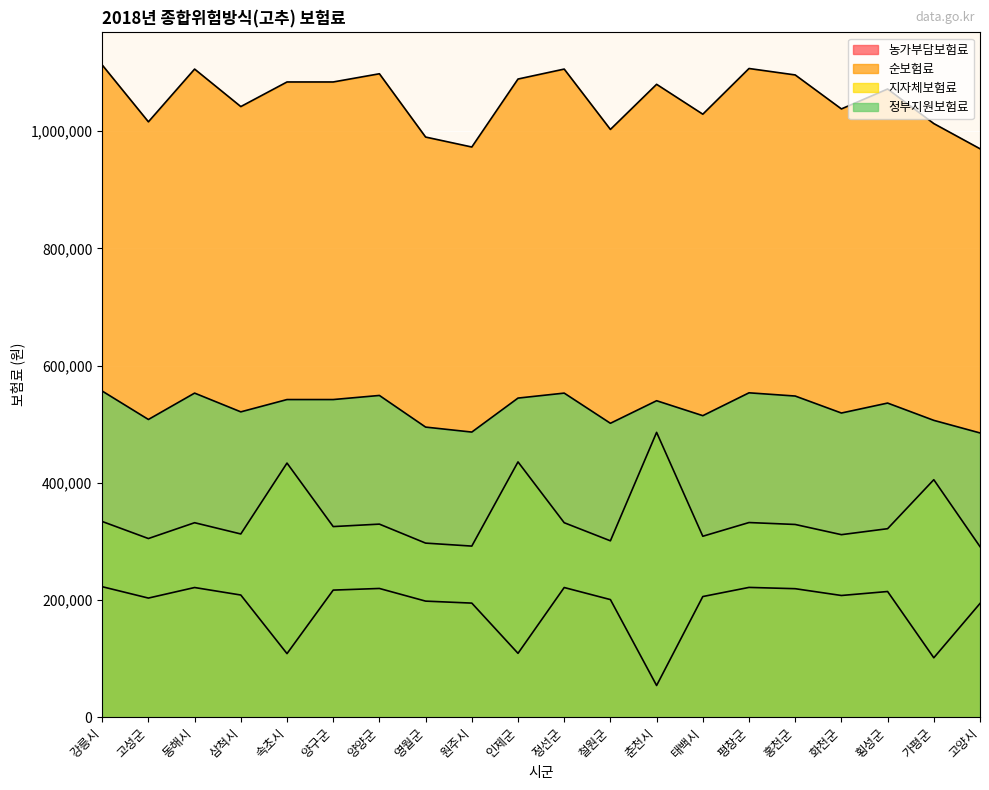

Which category has the highest value across all series?

강릉시